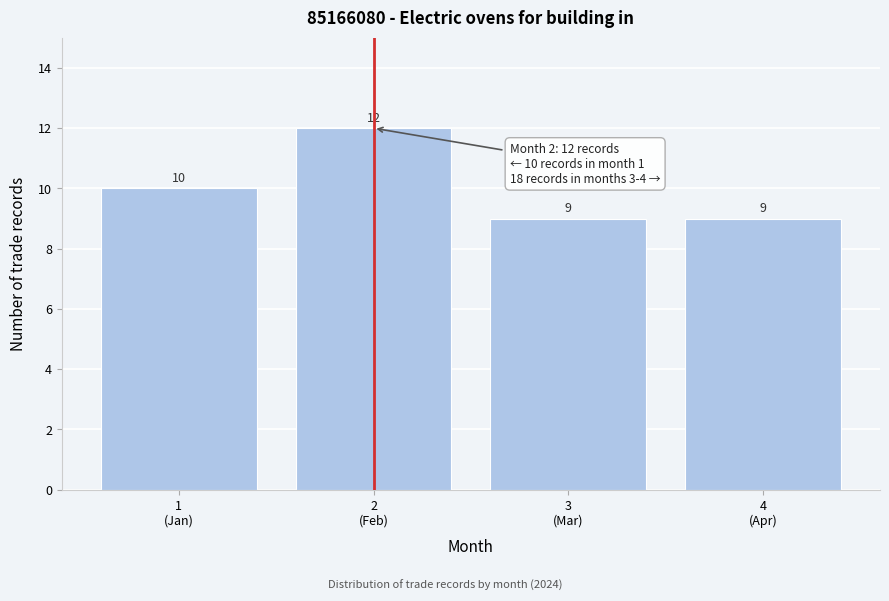

Reading right to left, extract all data points from this chart.

9	9	12	10